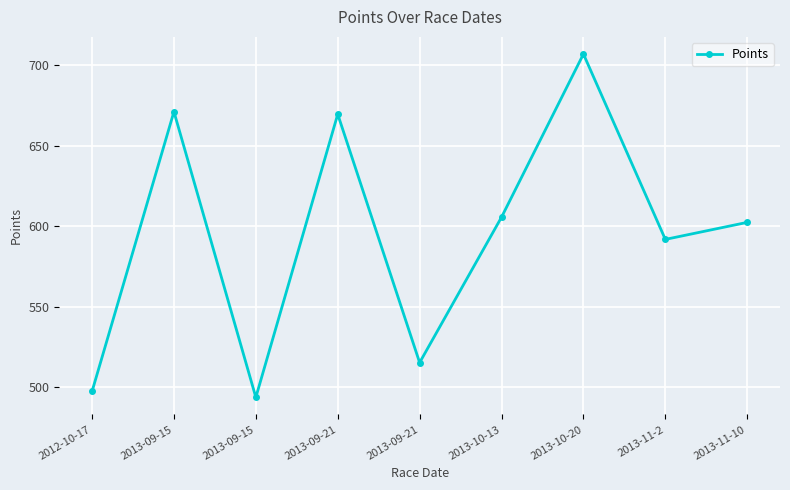

True or false: the data shows 356.9 at 2013-09-21.

False